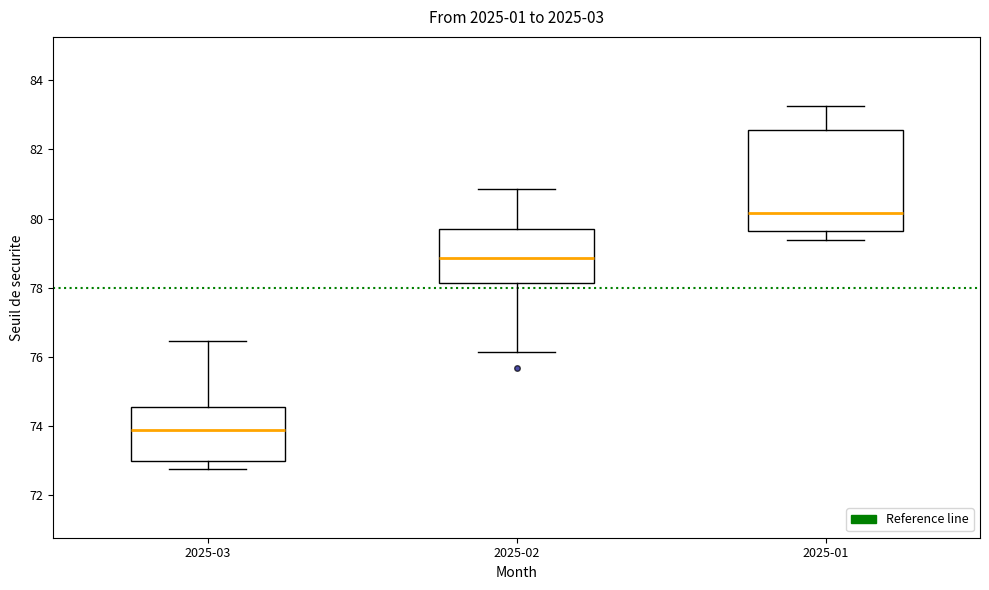

Which box is the tallest, from its lower edge to its upper edge?

2025-01